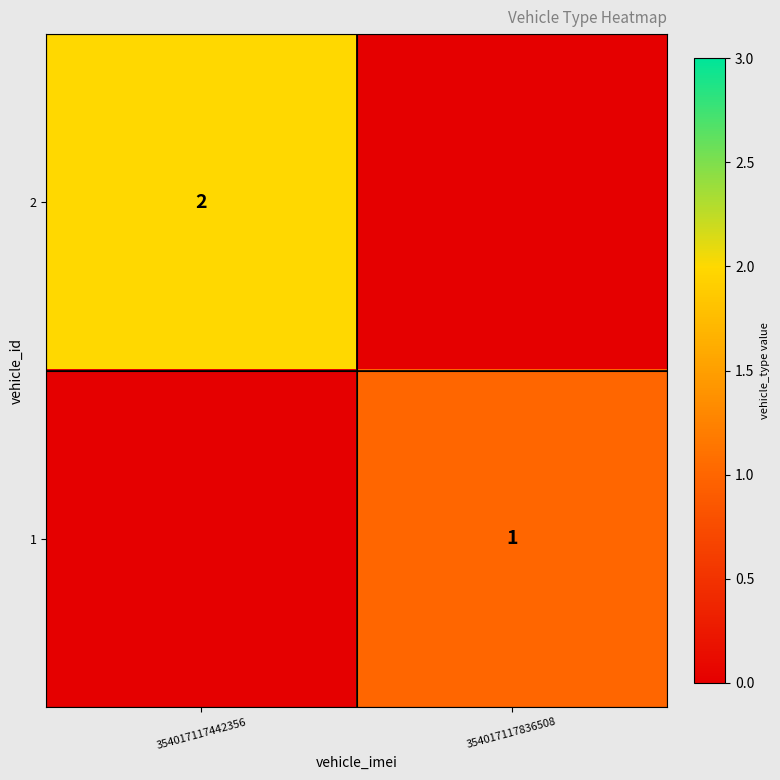

At how many categories does at least one series exceed 1?

1